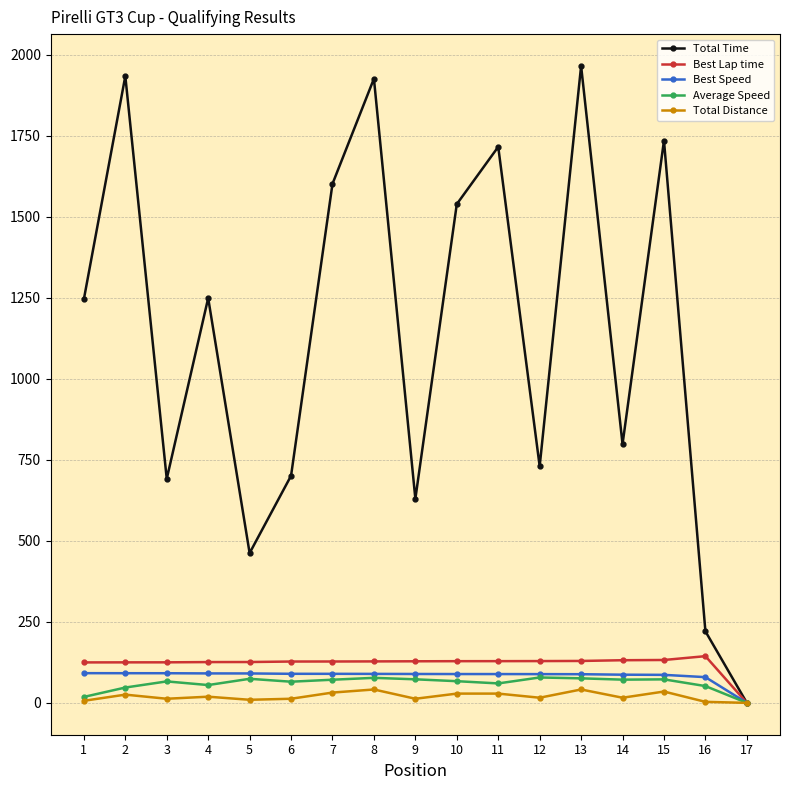

What is the greatest value displayed?

1965.6